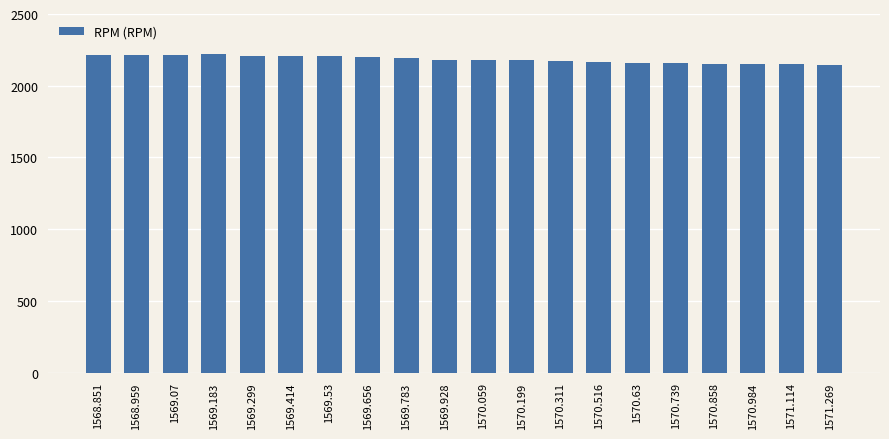

What is the sum of the values at 1569.183 and 1570.63?

4380